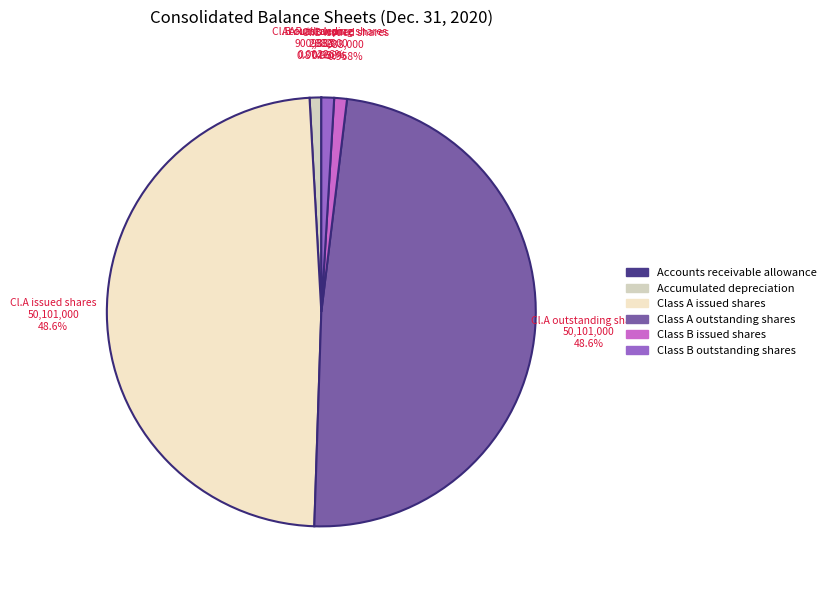

Count the number of slices in the pie.

6